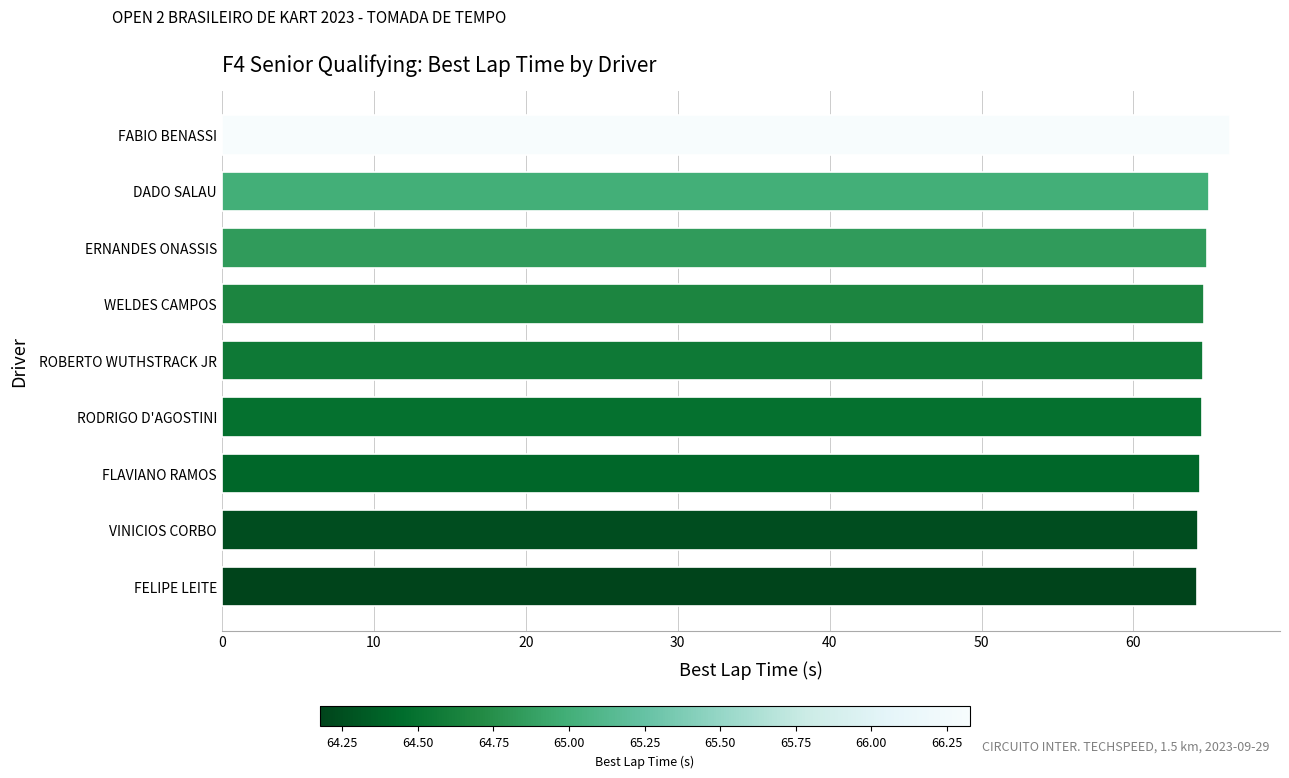

Does the chart contain stacked bars?

No